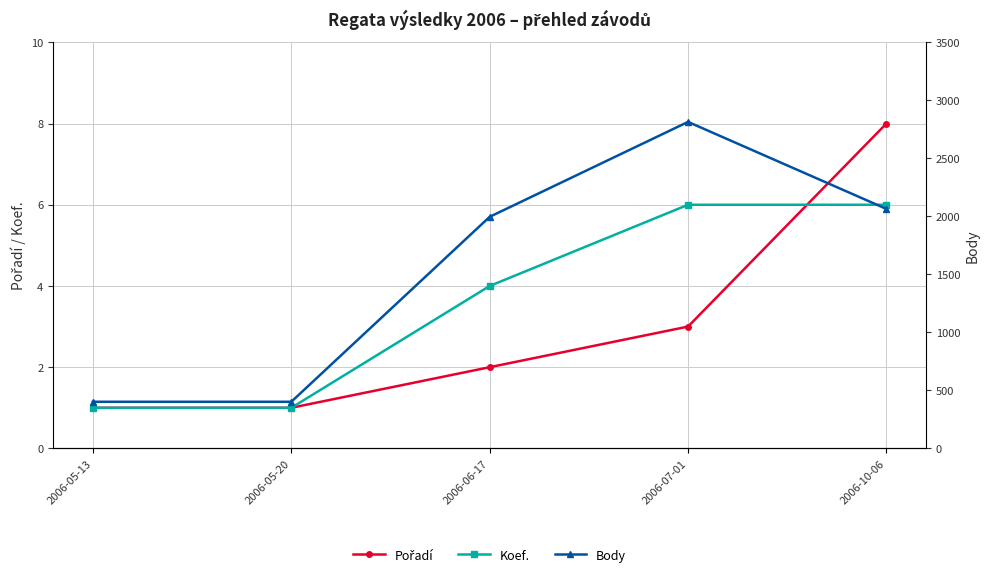

What is the maximum value shown in the chart?

2814